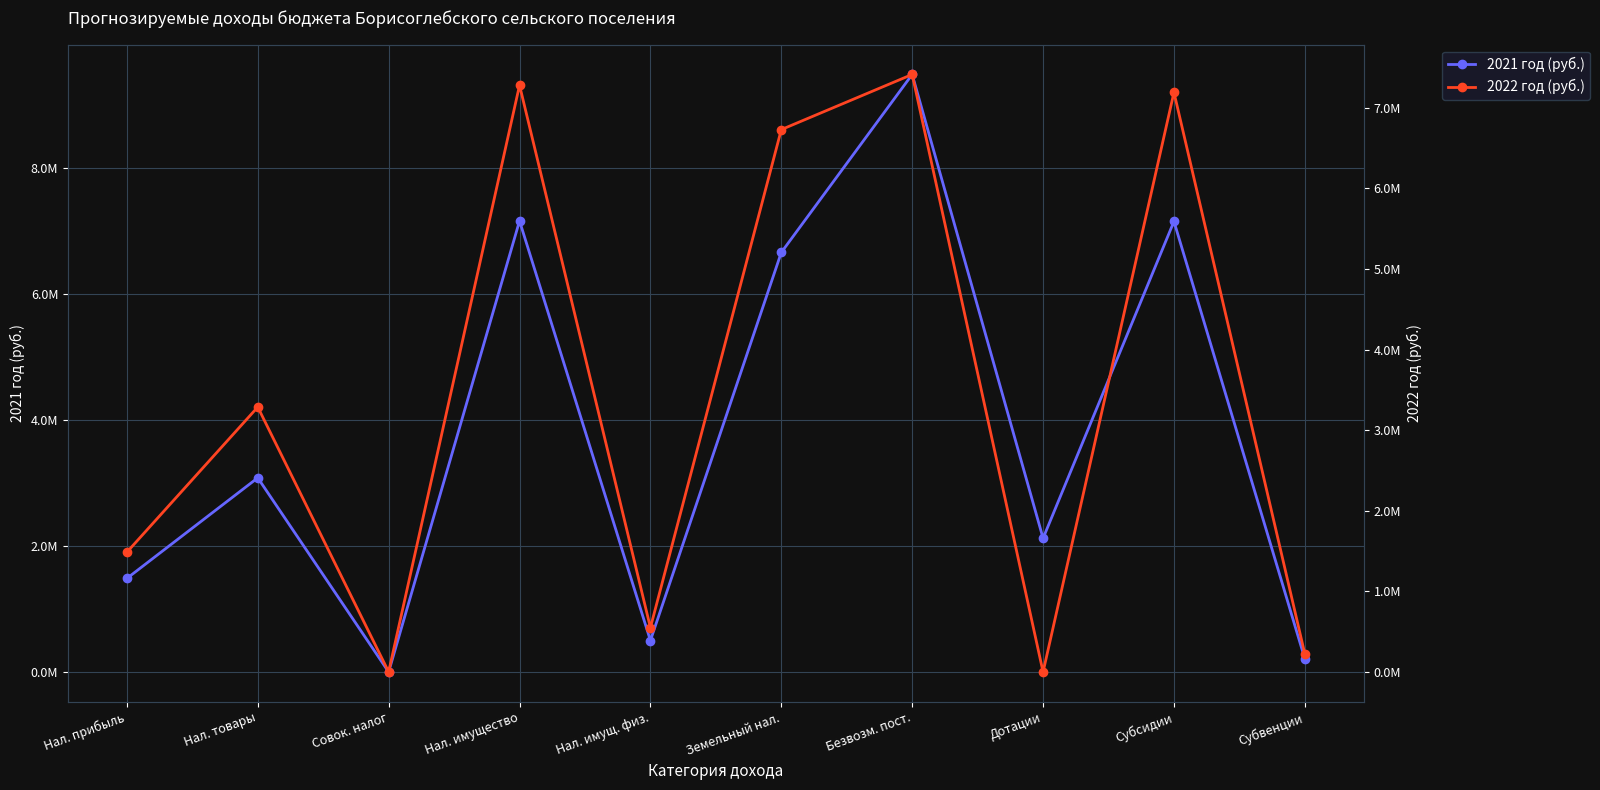

How many intersections are there between 2022 год (руб.) and 2021 год (руб.)?

2